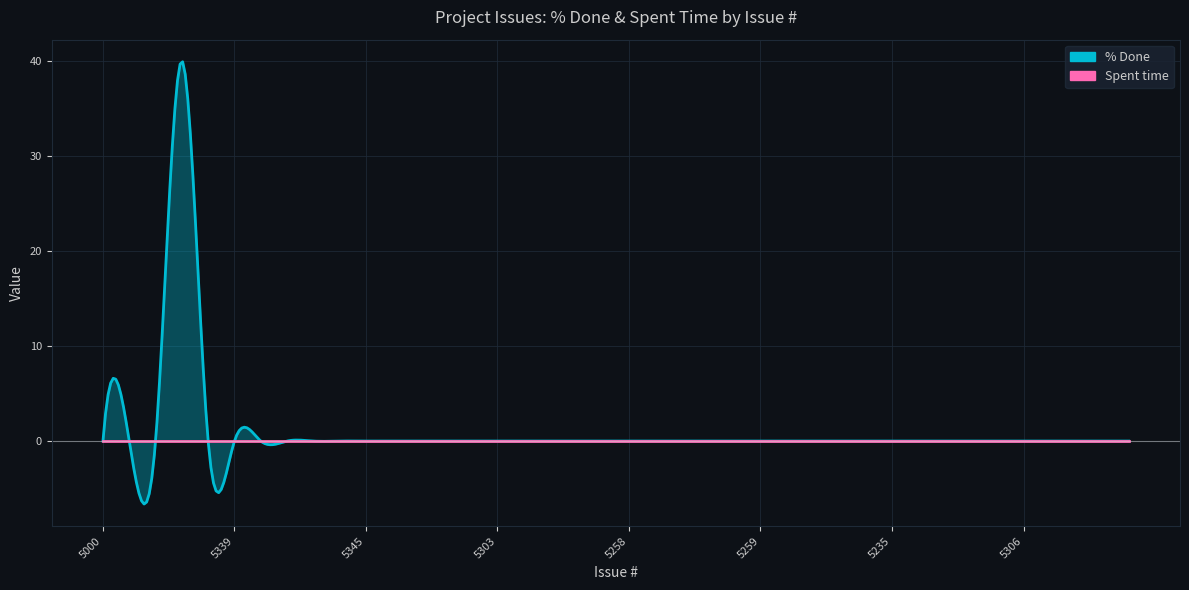

What position from the right is 5225?

16